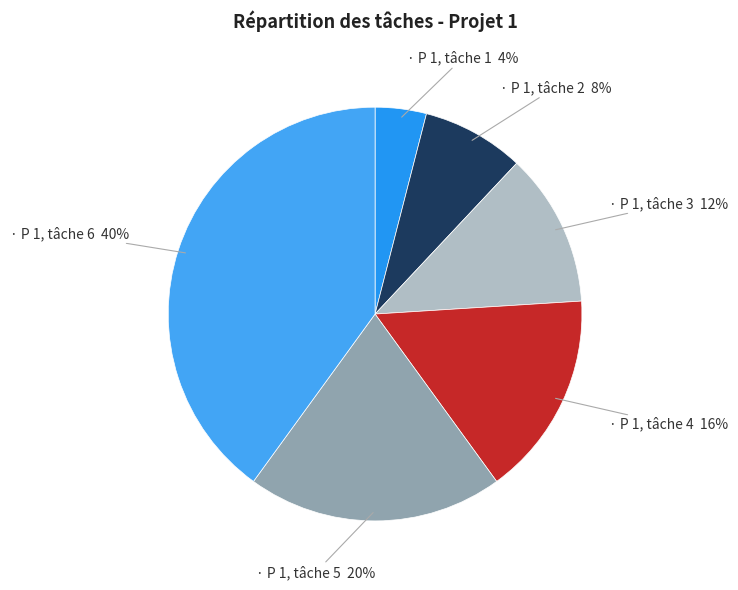

Rank the categories by value from highest to lowest.

P 1, tâche 6, P 1, tâche 5, P 1, tâche 4, P 1, tâche 3, P 1, tâche 2, P 1, tâche 1